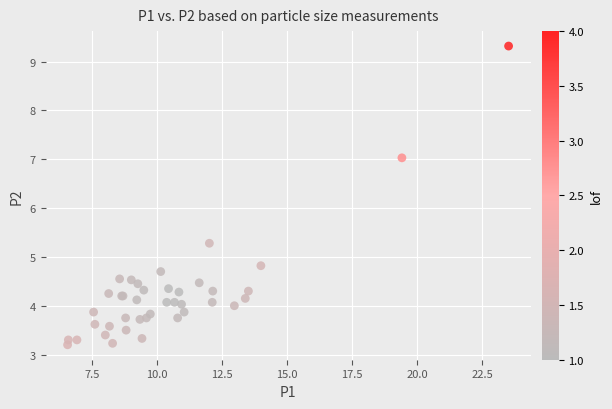

What Y value in the scatter plot is closest to 6?

5.3